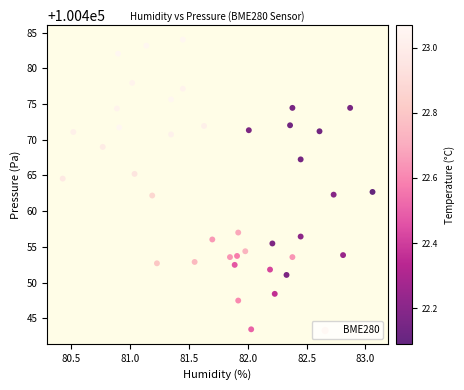

What is the range of Y values (max minus min)?

40.6